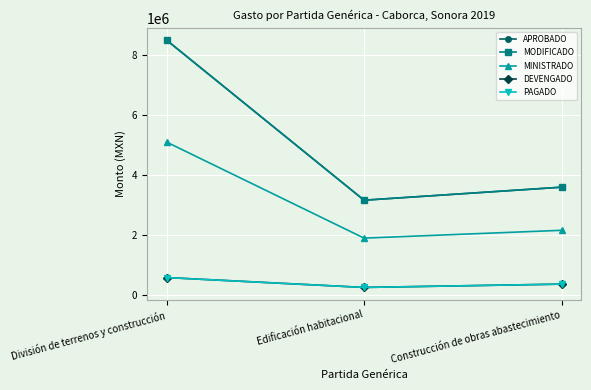

Reading left to right, list all the values displayed in this chart.

APROBADO: División de terrenos y construcción=8512177.4	Edificación habitacional=3165000.0	Construcción de obras abastecimiento=3600000.0
MODIFICADO: División de terrenos y construcción=8512177.4	Edificación habitacional=3165000.0	Construcción de obras abastecimiento=3600000.0
MINISTRADO: División de terrenos y construcción=5107306.3	Edificación habitacional=1898999.9	Construcción de obras abastecimiento=2159999.9
DEVENGADO: División de terrenos y construcción=582079.3	Edificación habitacional=252000.0	Construcción de obras abastecimiento=362612.5
PAGADO: División de terrenos y construcción=582079.3	Edificación habitacional=252000.0	Construcción de obras abastecimiento=362612.5